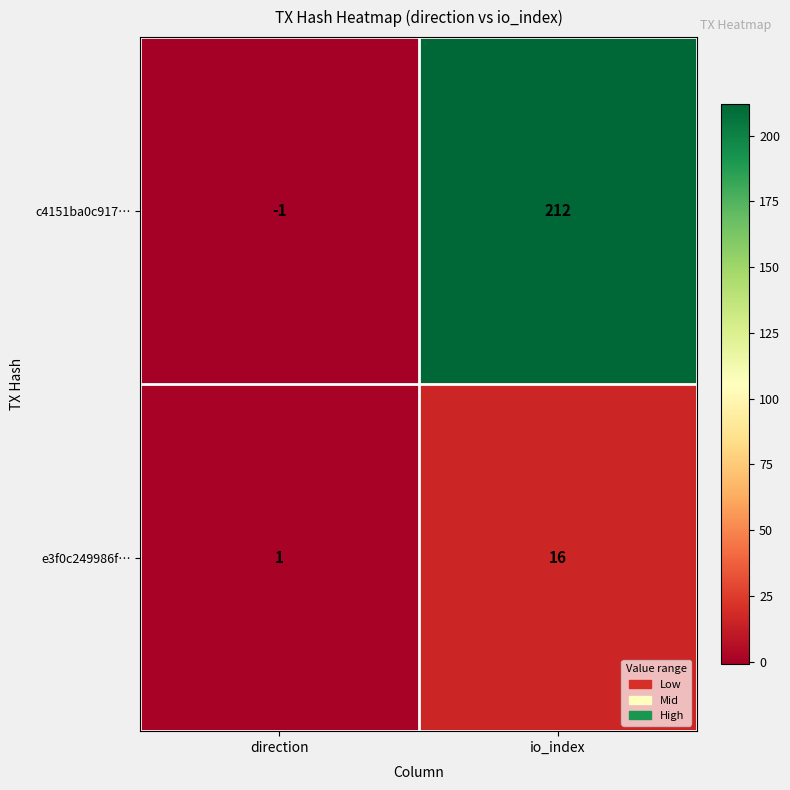

Where is c4151ba0c917… nearest to the value 105?

direction